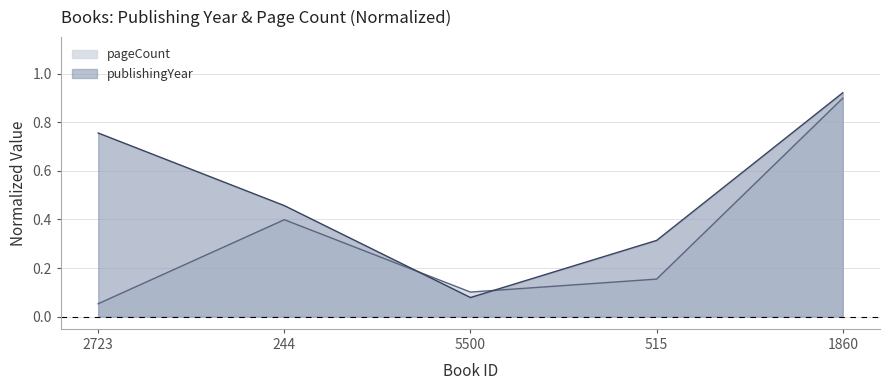

In publishingYear, how many points are lower than both neighbors (excluding endpoints)?

1